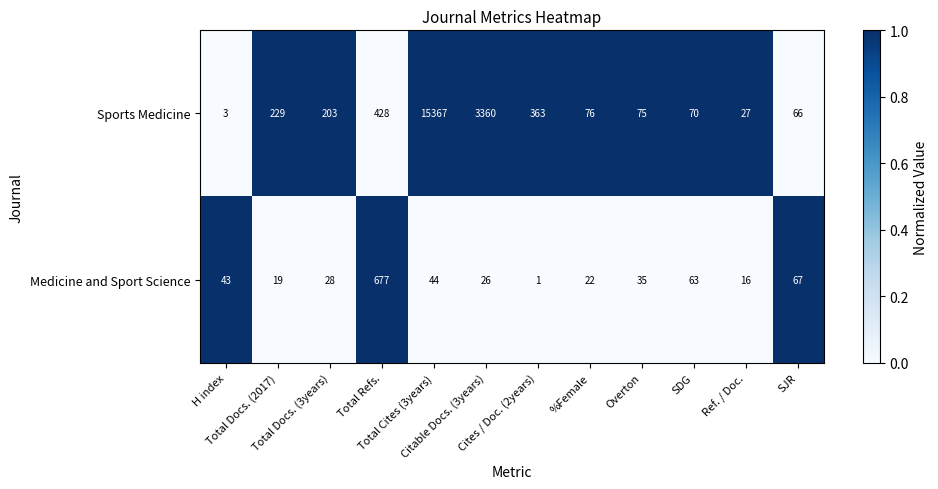

Rank the series at Total Docs. (2017) from highest to lowest value.

Sports Medicine, Medicine and Sport Science